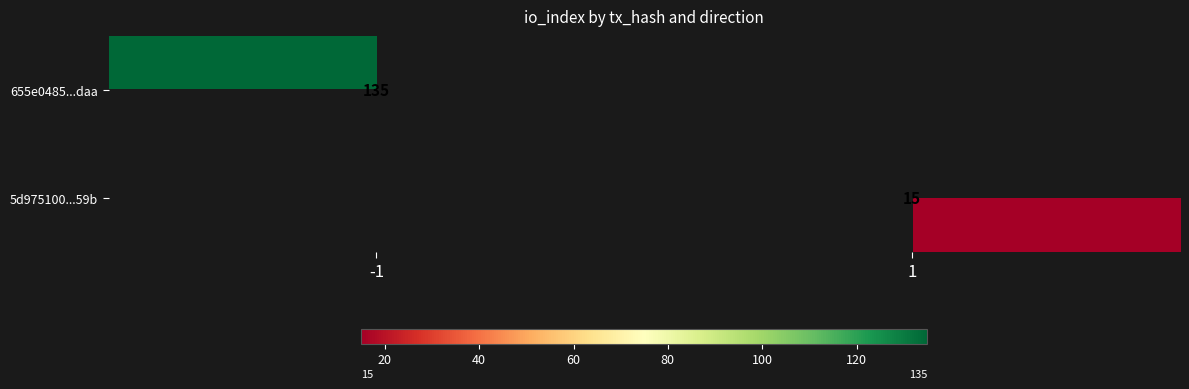

Is it true that 655e0485...daa equals 231 at -1?

False